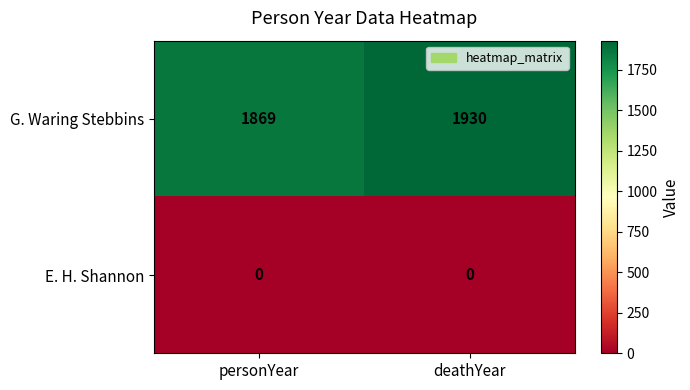

What is the difference between the maximum and minimum values in the G. Waring Stebbins series?

61